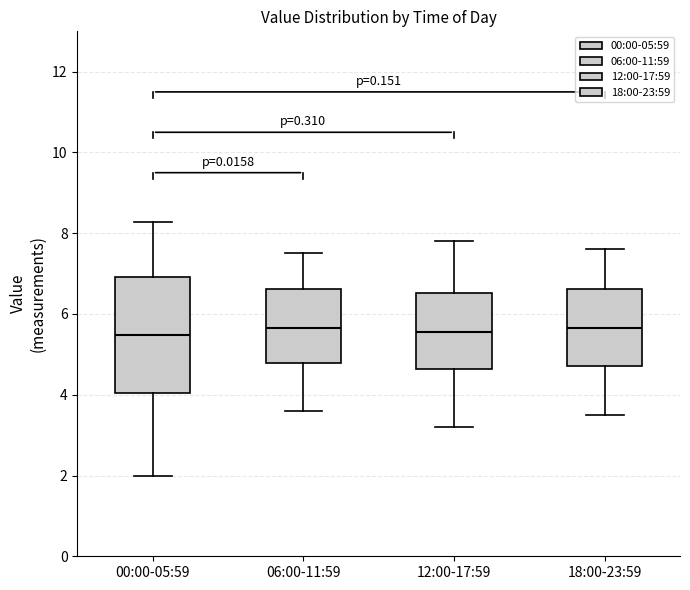

Where does the lower whisker of the box for 18:00-23:59 end on the y-axis? The values are not printed on the chart, so give them approximately, as read against the axis.

3.6